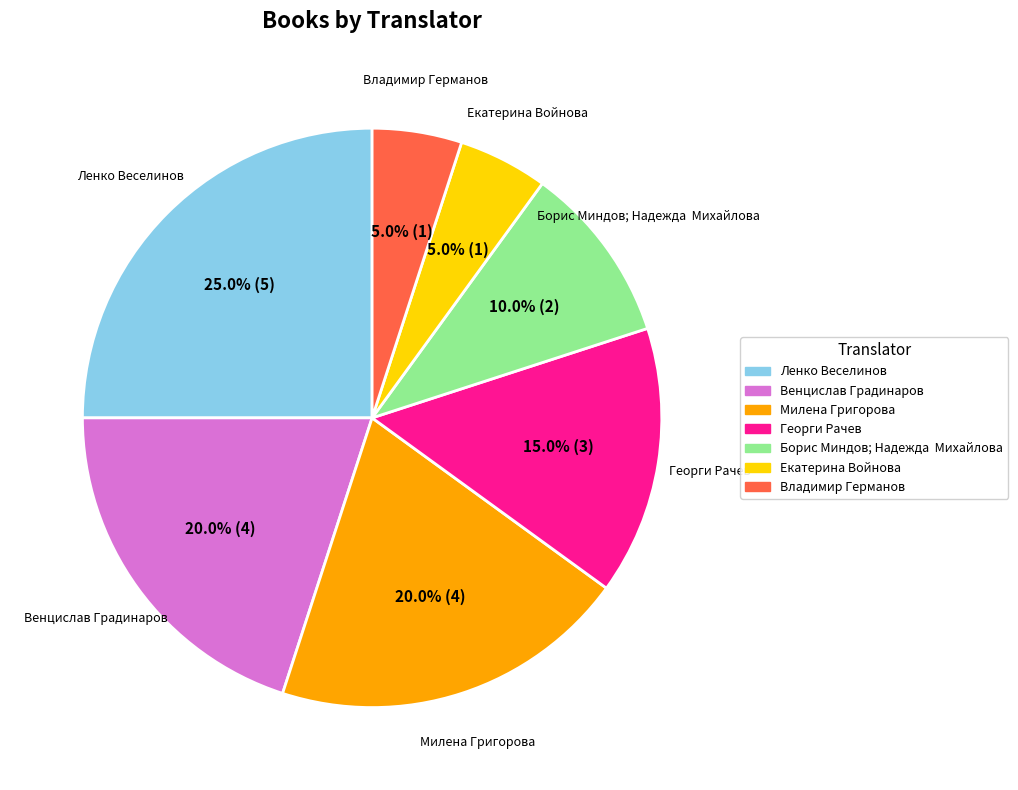

Which category has the biggest portion of the pie?

Ленко Веселинов